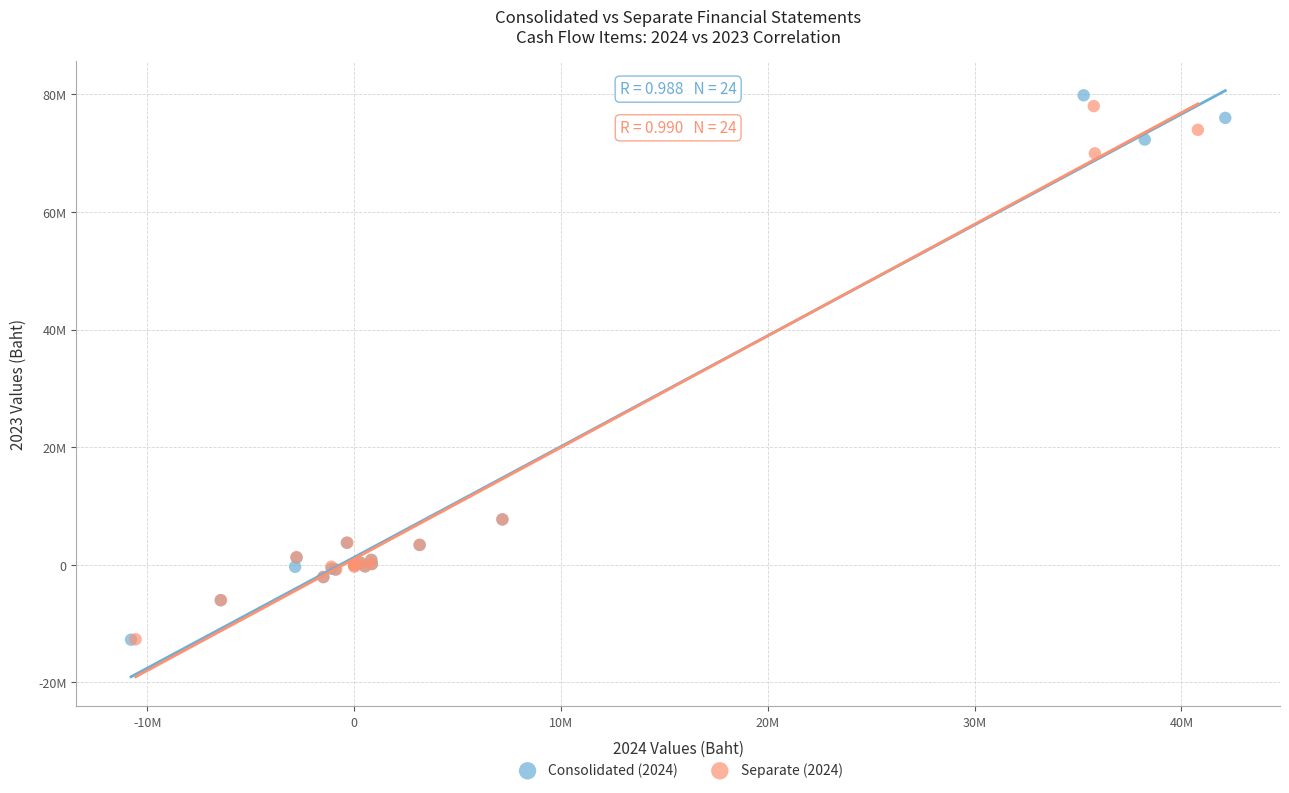

Which series reaches the maximum Y coordinate?

Consolidated (2024)